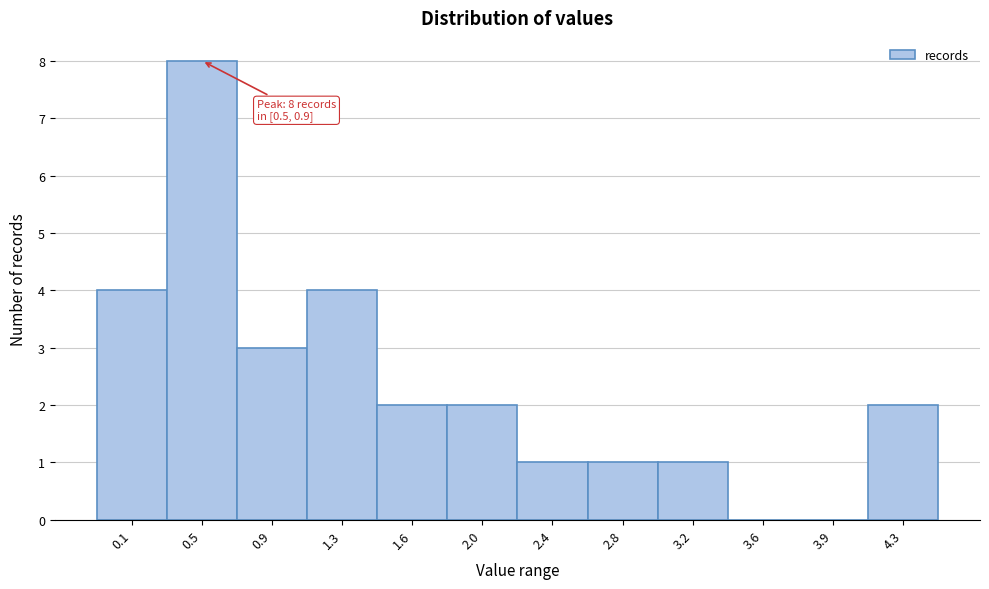

Reading left to right, what are all the values shown in this chart?

0.1=4	0.5=8	0.9=3	1.3=4	1.6=2	2.0=2	2.4=1	2.8=1	3.2=1	3.6=0	3.9=0	4.3=2